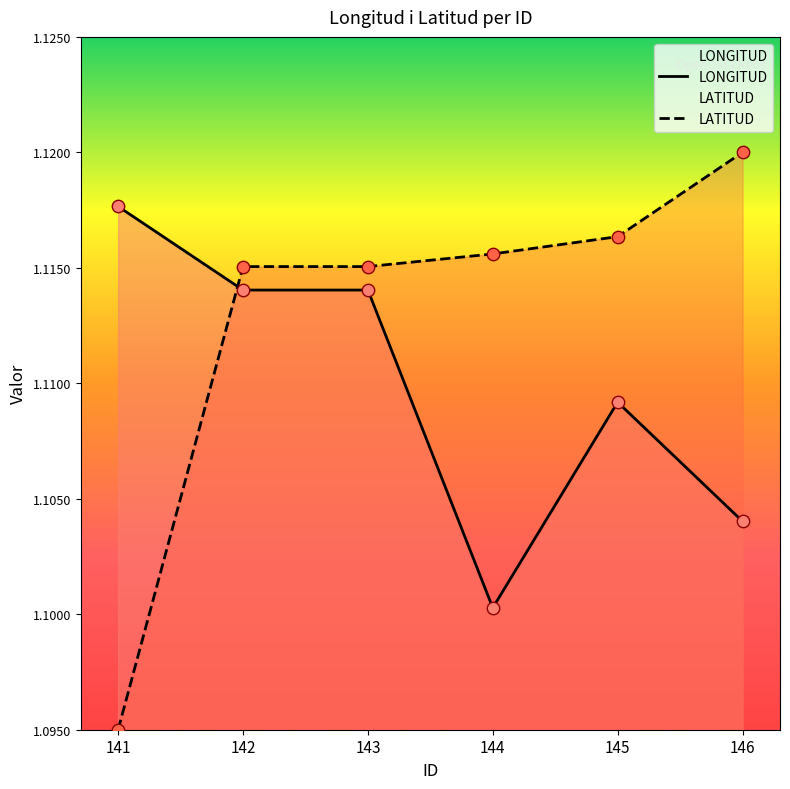

At which category is the sum across all series the highest?

142